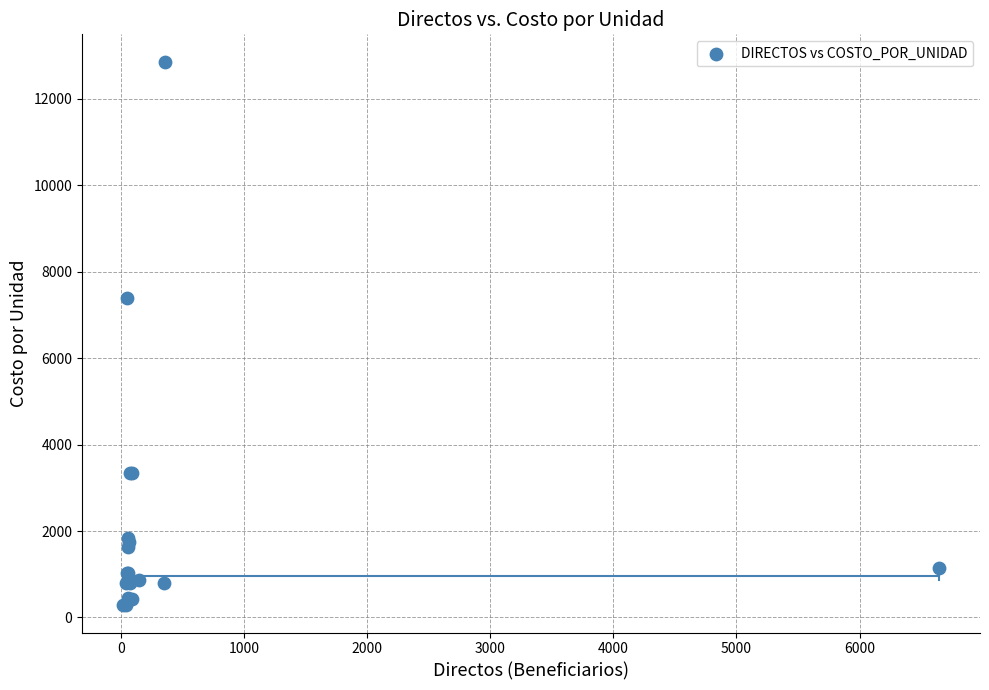

What Y value in the scatter plot is closest to 6572?

7389.7